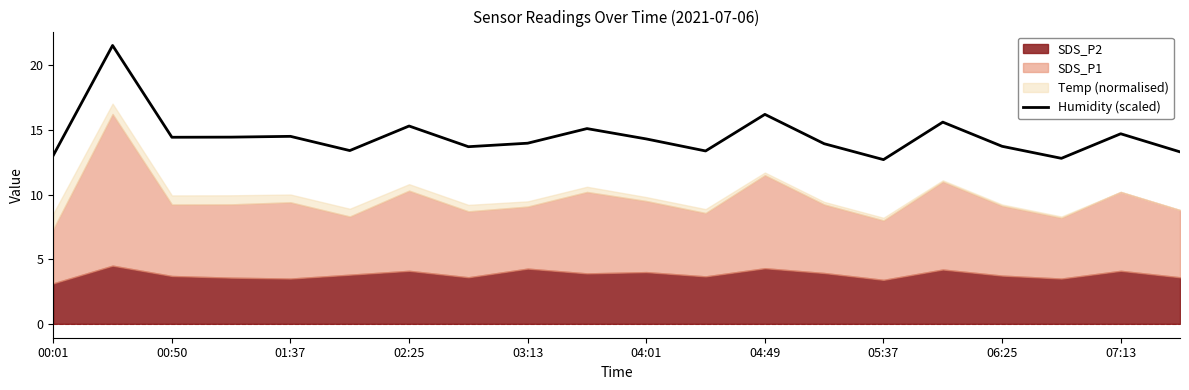

What is the sum of all values?

290.0